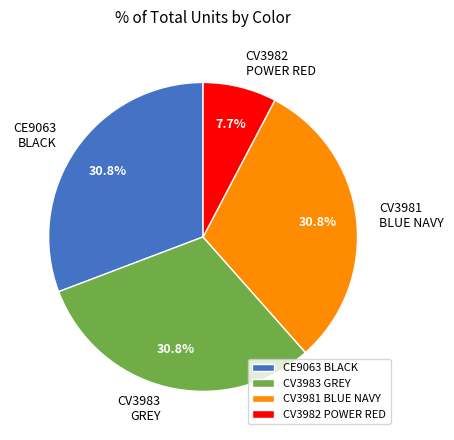

Is there a majority slice in this chart?

No